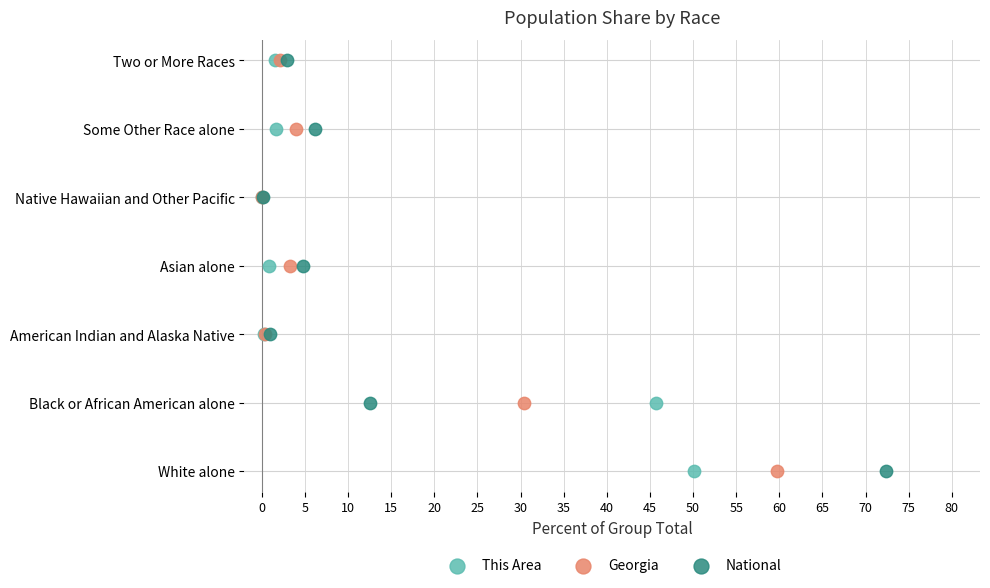

What are all the series names shown in the legend?

This Area, Georgia, National